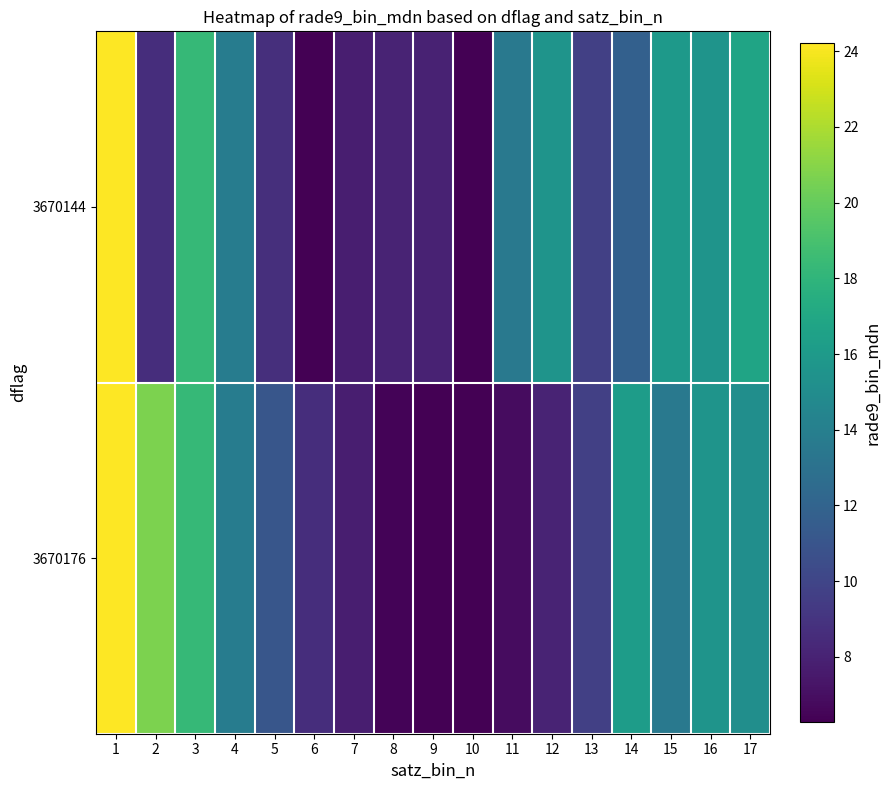

Which series changed the most between 4 and 13?

3670144